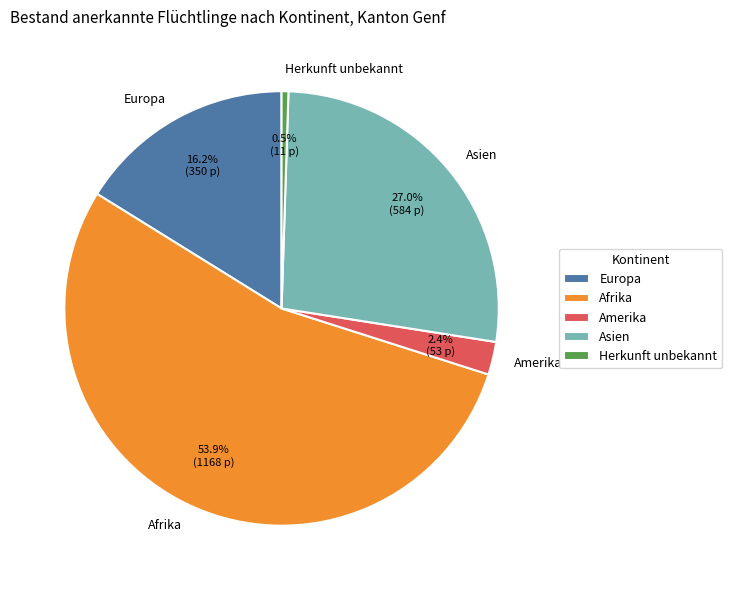

Combined, do Europa and Asien account for over 50%?

No